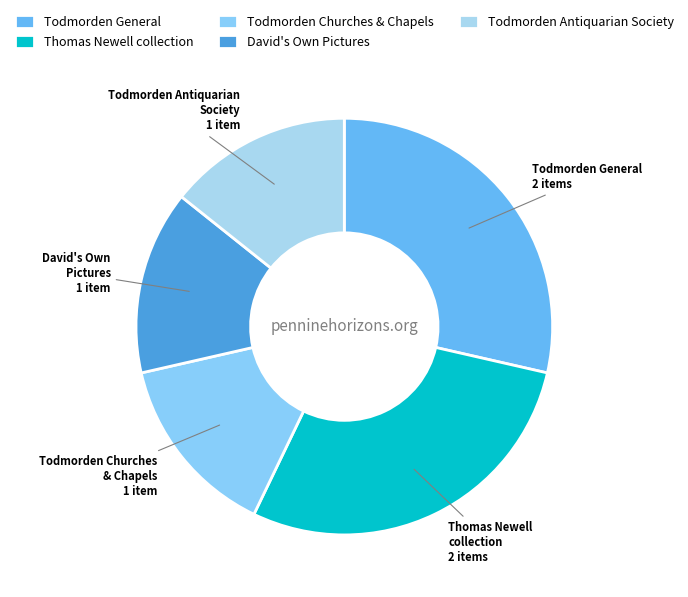

Count the number of slices in the pie.

5